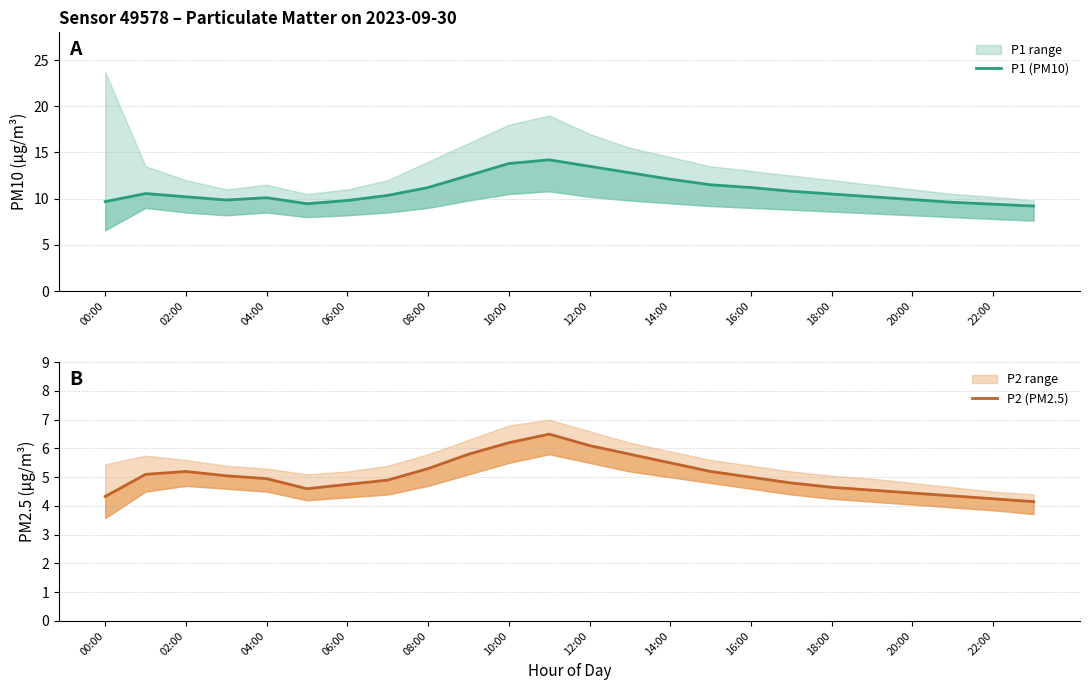

Is this an area chart (filled region under the line)?

No